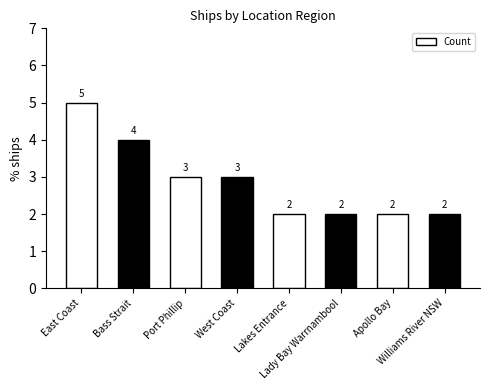

Reading left to right, list all the values displayed in this chart.

5	4	3	3	2	2	2	2